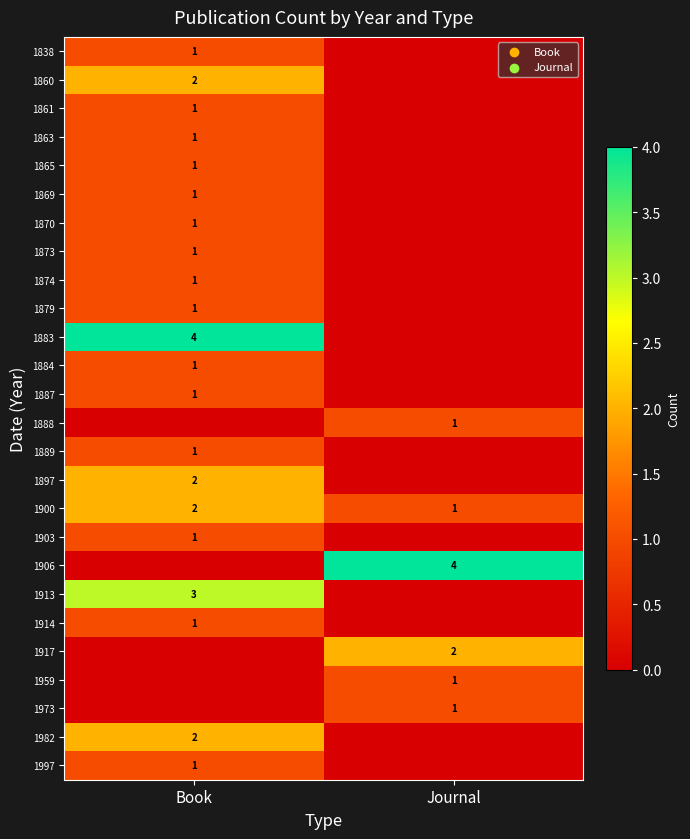

True or false: 1870 has a value of 1 at Book.

True